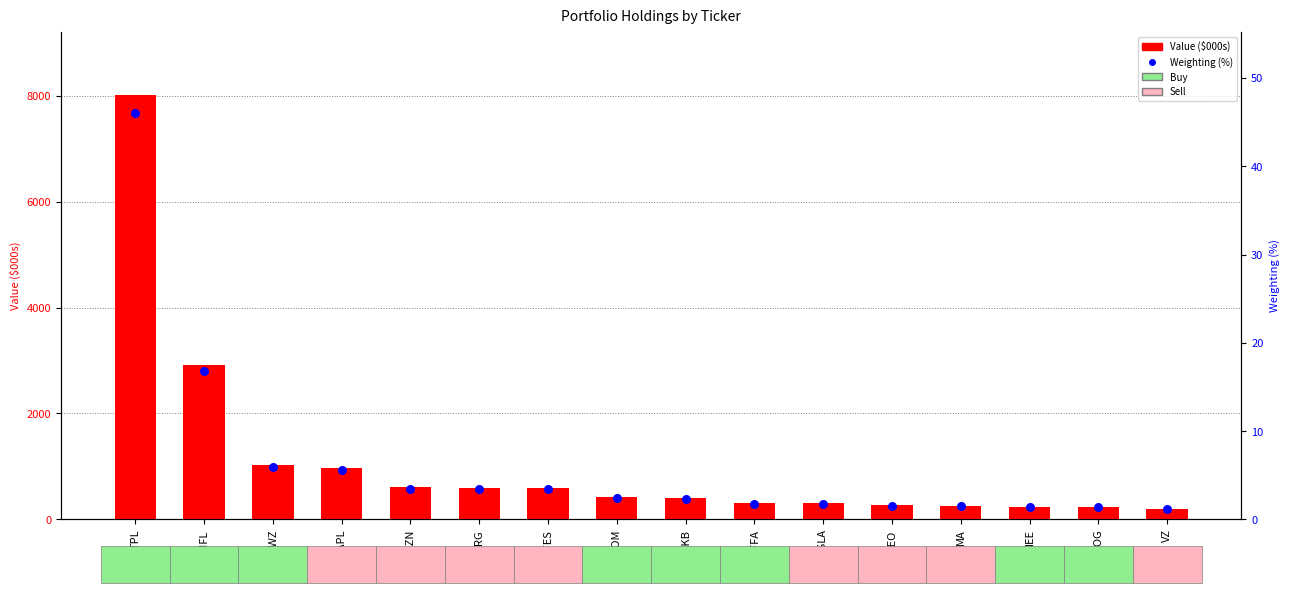

Which series reaches the maximum Y coordinate?

Value ($000s)